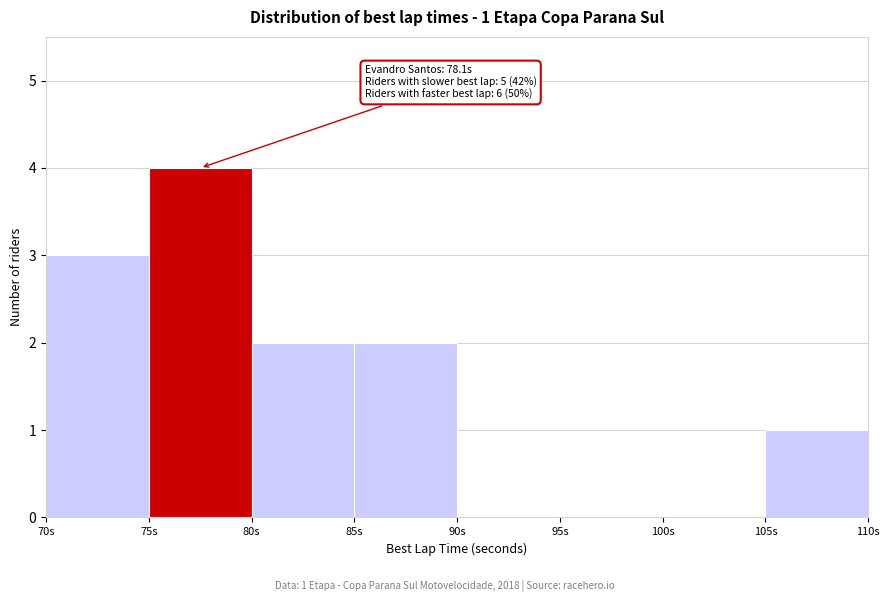

Over which range of the x-axis is the bar tallest?

75 to 80